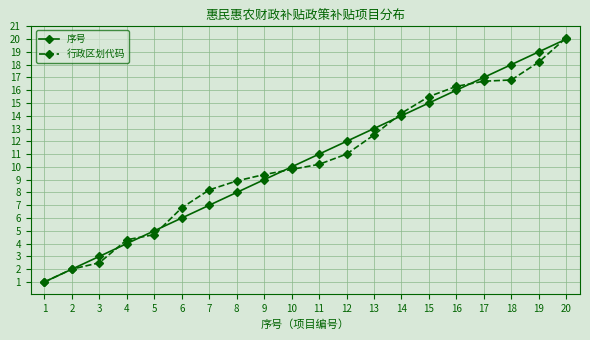

True or false: 序号 has more than 1 points higher than both neighbors.

False